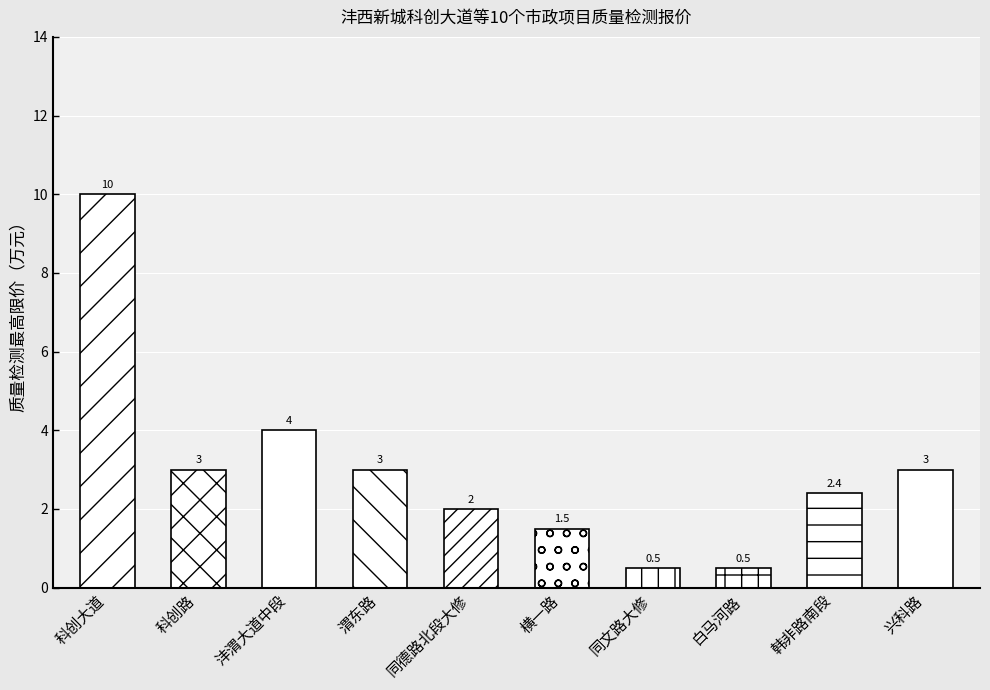

Which has a higher value, 白马河路 or 横一路?

横一路